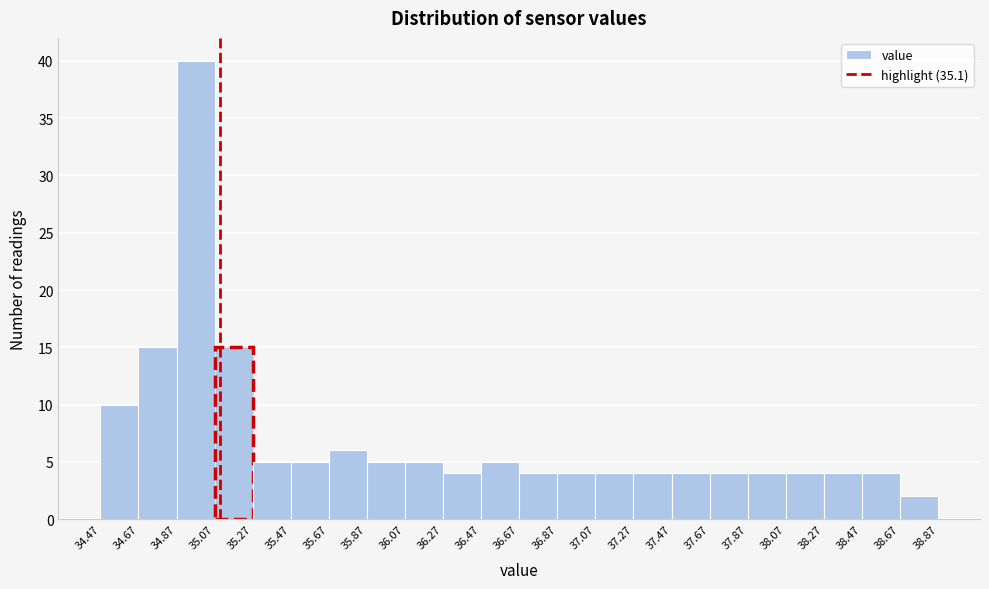

How tall is the bar that spans 36.07 to 36.27 on the x-axis? The values are not printed on the chart, so give them approximately, as read against the axis.

5